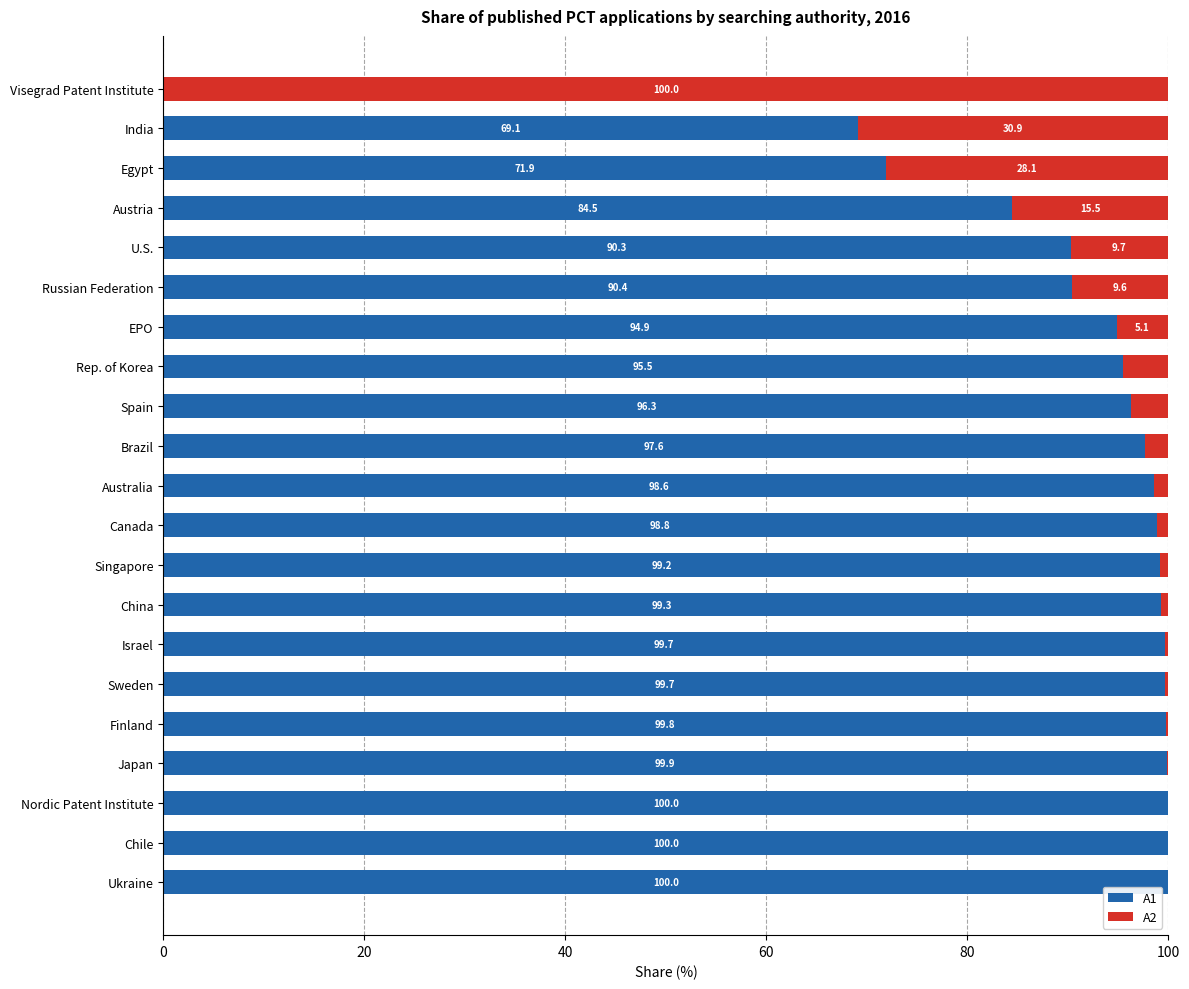

Count the number of categories in the chart.

21